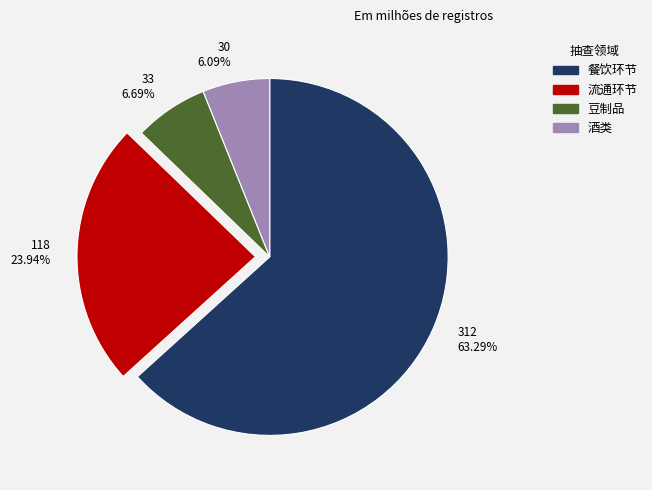

Which slice is the largest?

餐饮环节